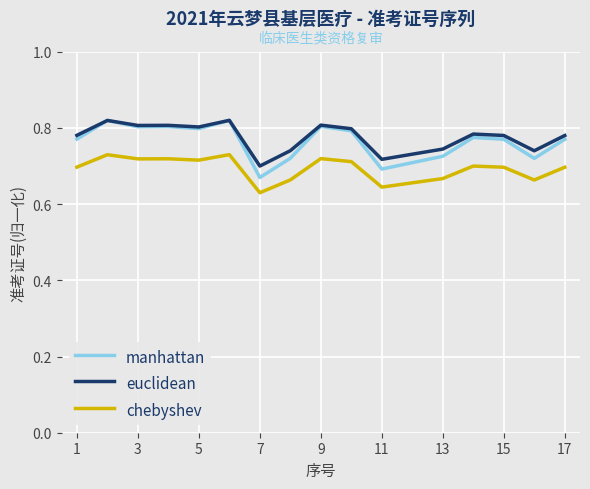

How many chebyshev values are between 0 and 1?

17